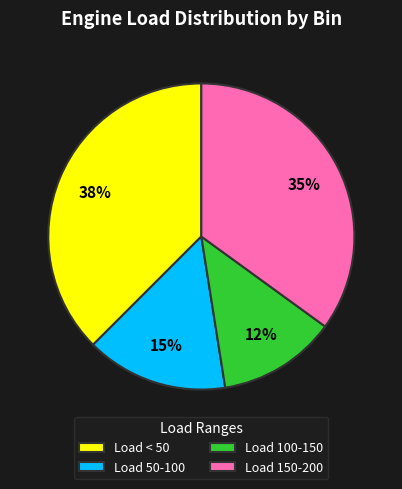

Is it true that Load < 50 is 38% of the pie?

True